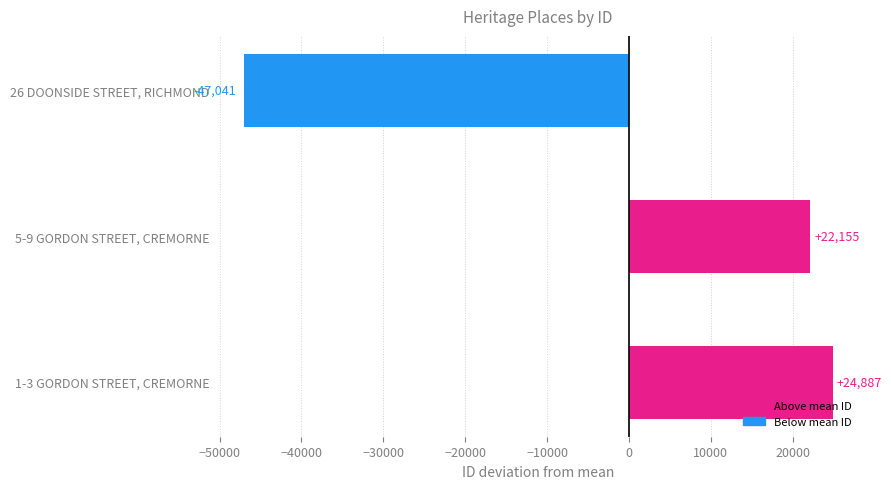

Where is the data nearest to the value -11077?

5-9 GORDON STREET, CREMORNE